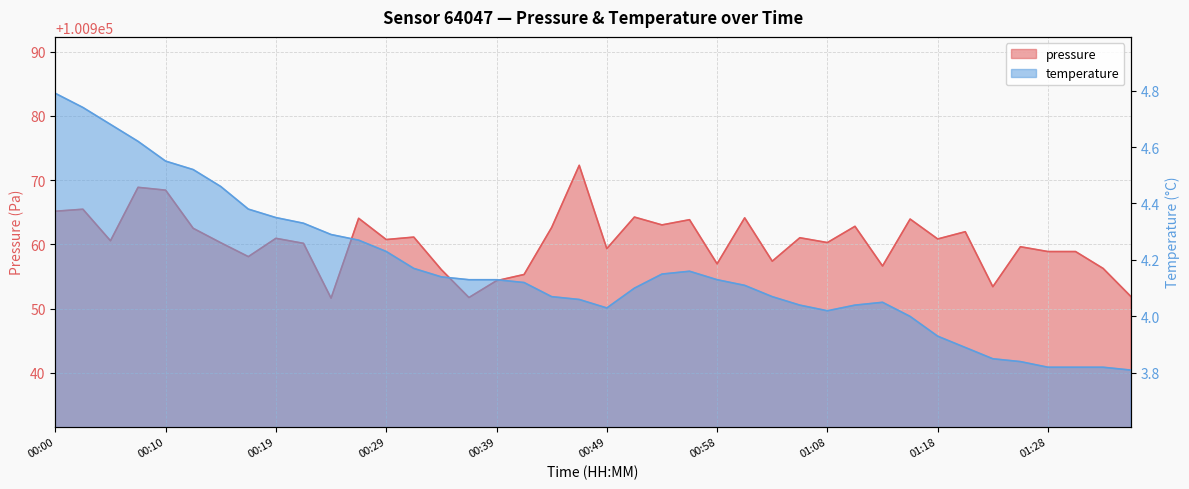

At 00:05, list the series in order from largest to smallest.

pressure, temperature